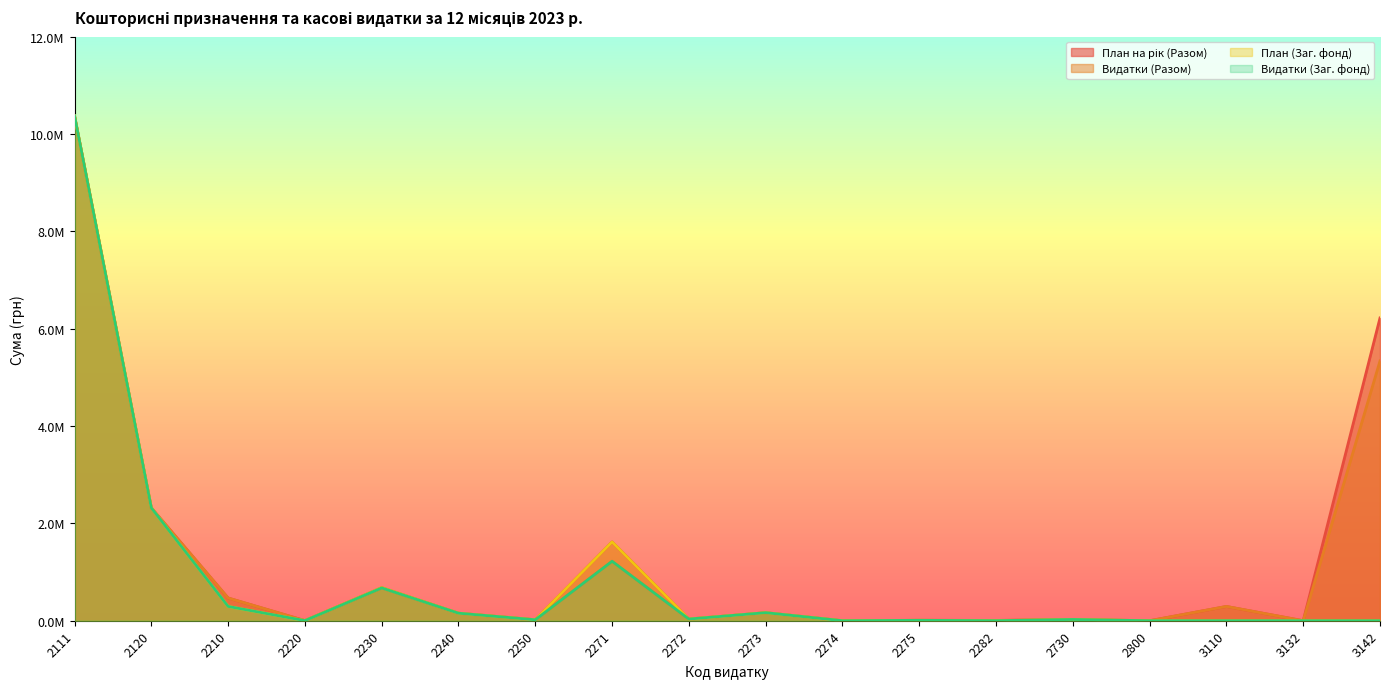

At which category is the sum across all series the highest?

2111